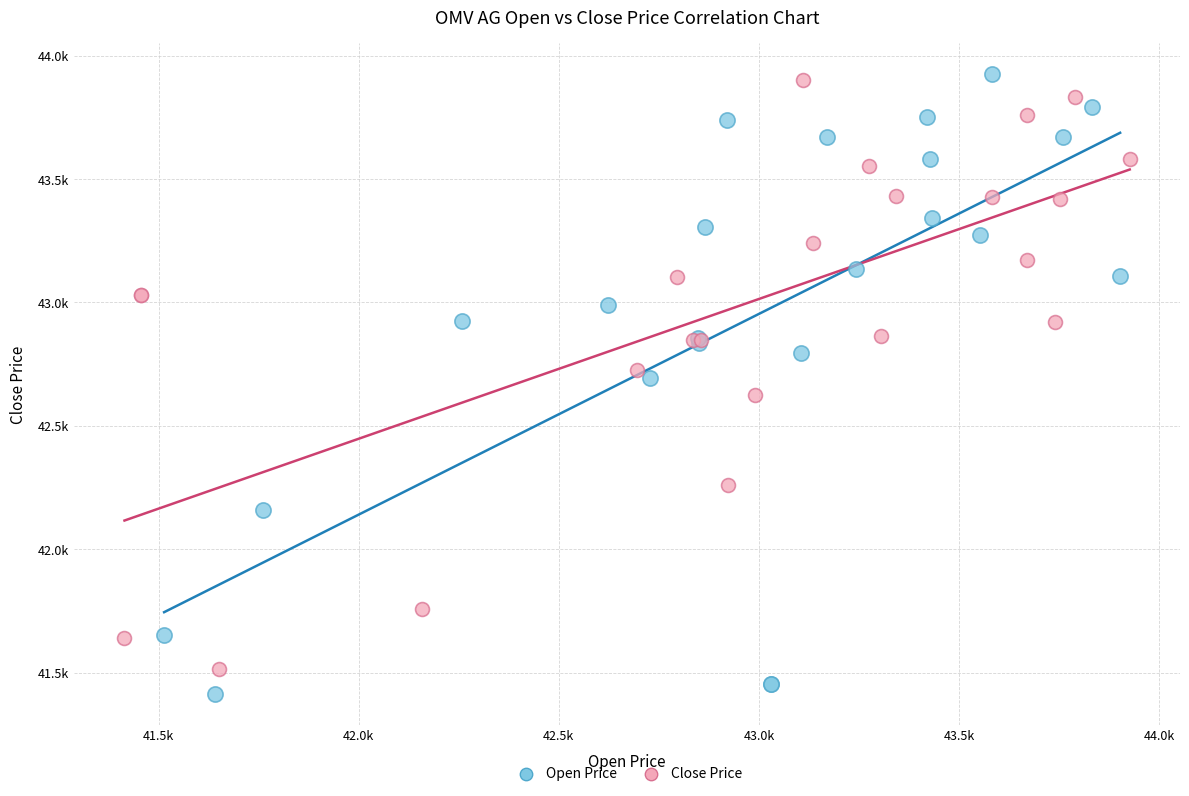

Which series reaches the minimum Y coordinate?

Open Price